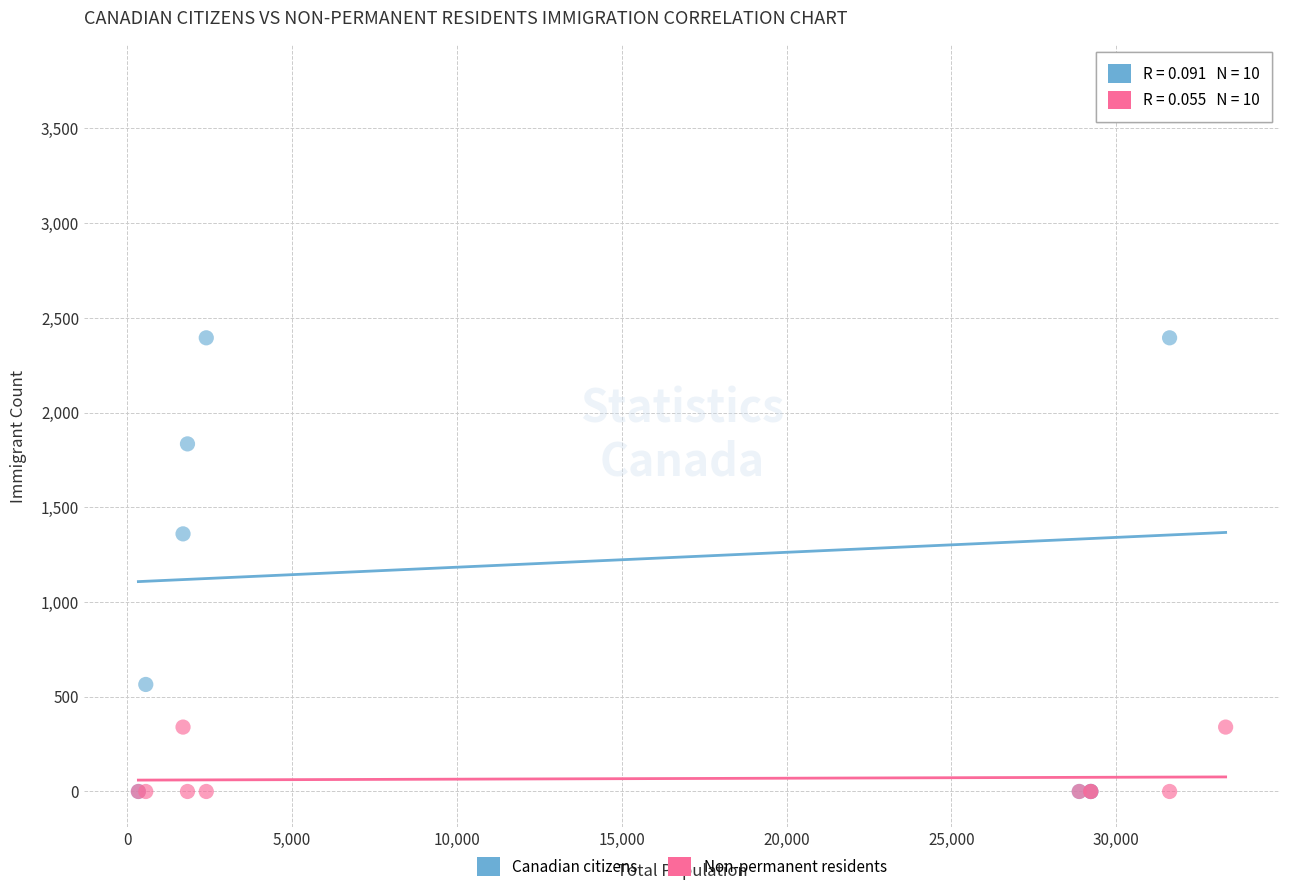

Across all series, what Y value is closest to 1877?

1835